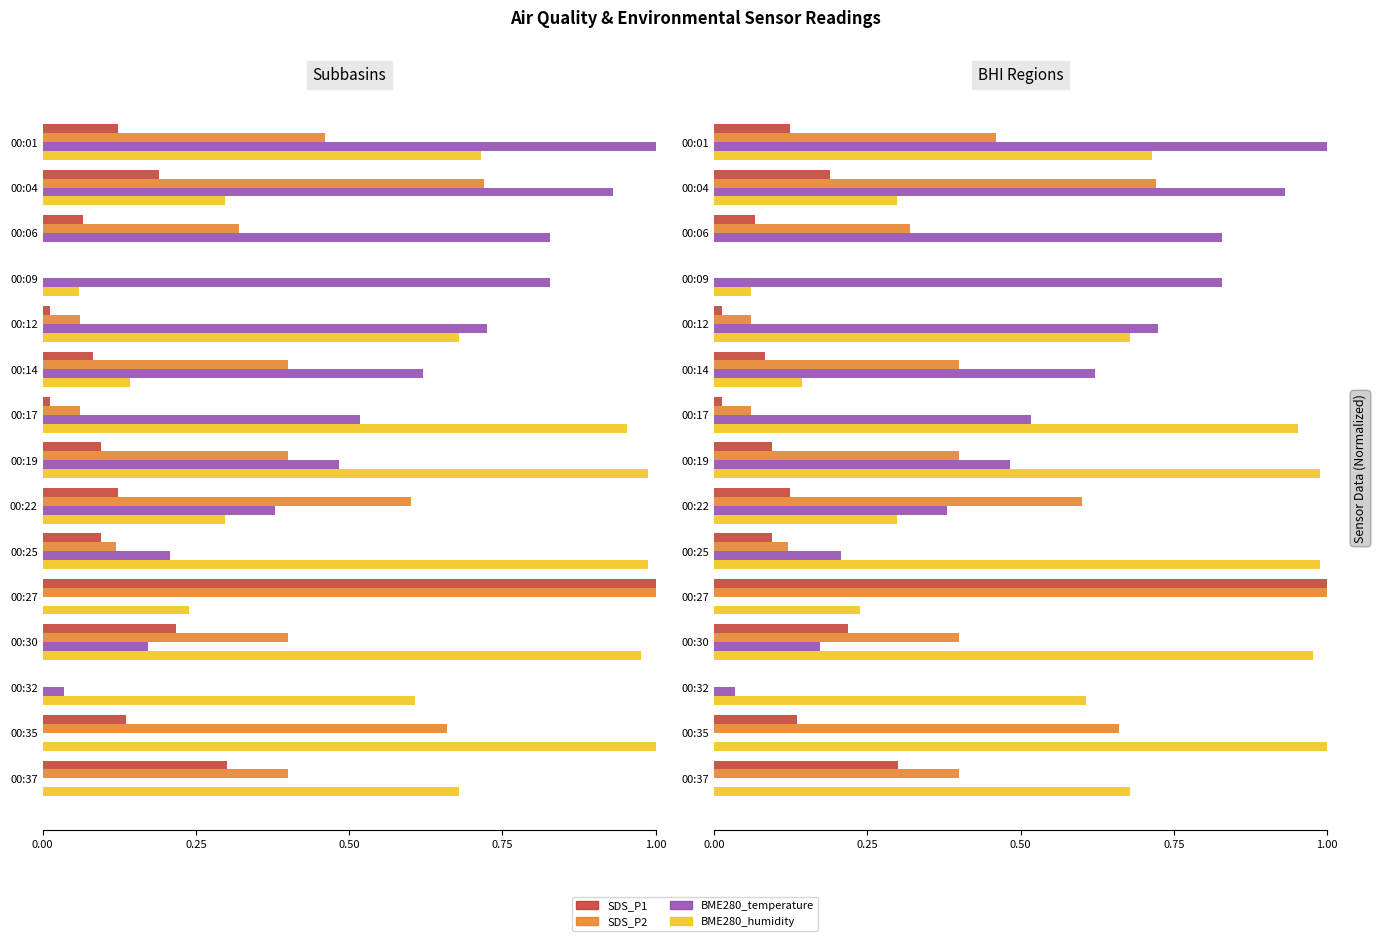

What are all the series names shown in the legend?

SDS_P1, SDS_P2, BME280_temperature, BME280_humidity